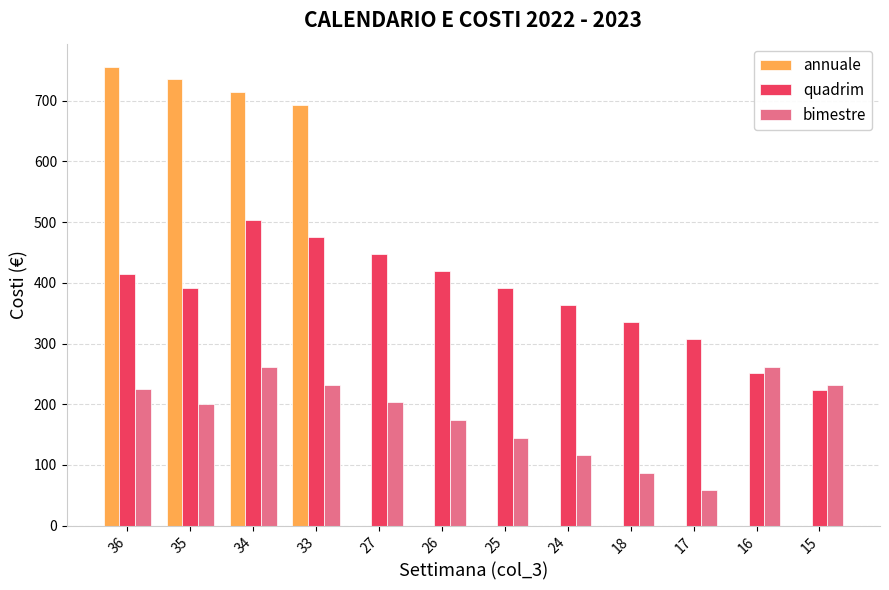

At which label is quadrim closest to 364?

24